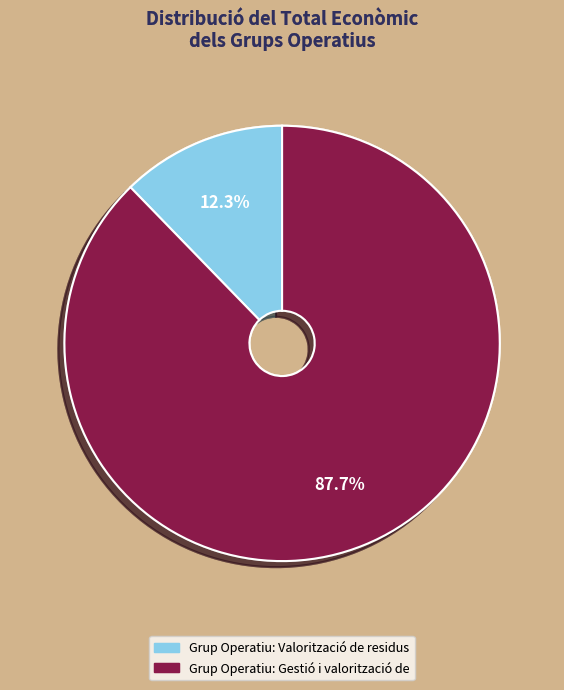

Rank the categories by value from highest to lowest.

Grup Operatiu: Gestió i valorització de, Grup Operatiu: Valorització de residus